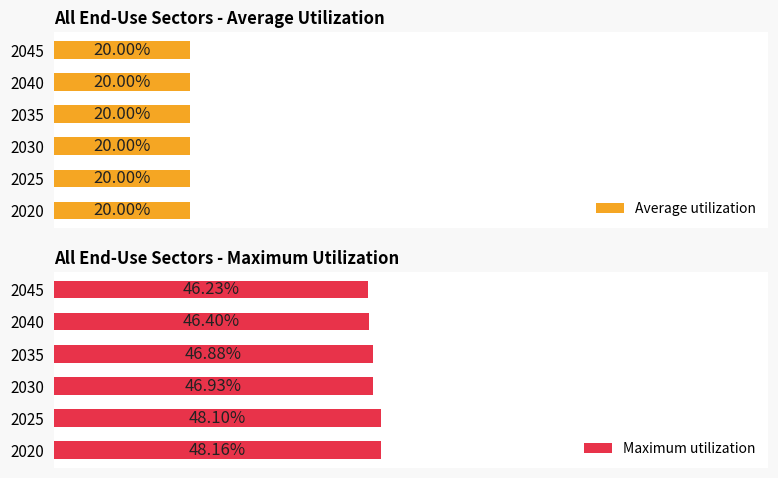

Rank the categories by Maximum utilization value from lowest to highest.

2045, 2040, 2035, 2030, 2025, 2020